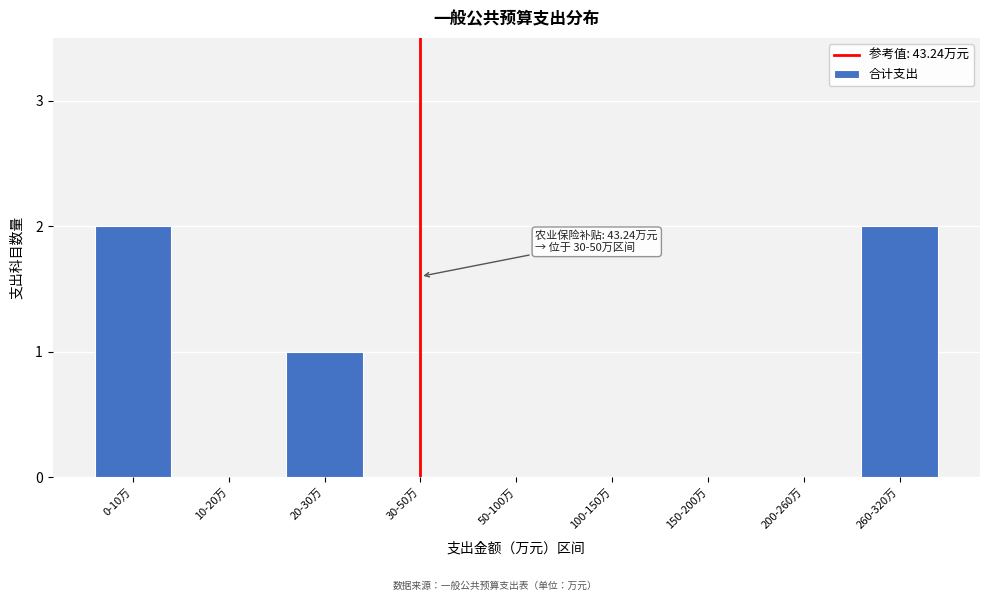

Reading right to left, transcribe all the data shown in this chart.

260-320万=2	200-260万=0	150-200万=0	100-150万=0	50-100万=0	30-50万=0	20-30万=1	10-20万=0	0-10万=2